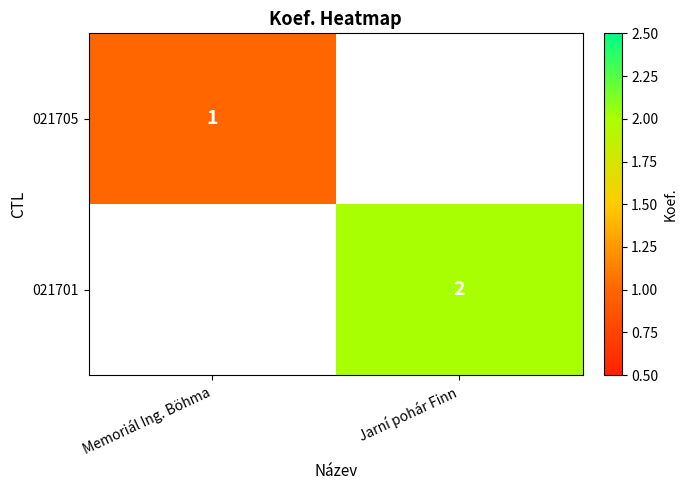

Is the value of 021705 at Memoriál Ing. Böhma greater than the value of 021701 at Jarní pohár Finn?

No